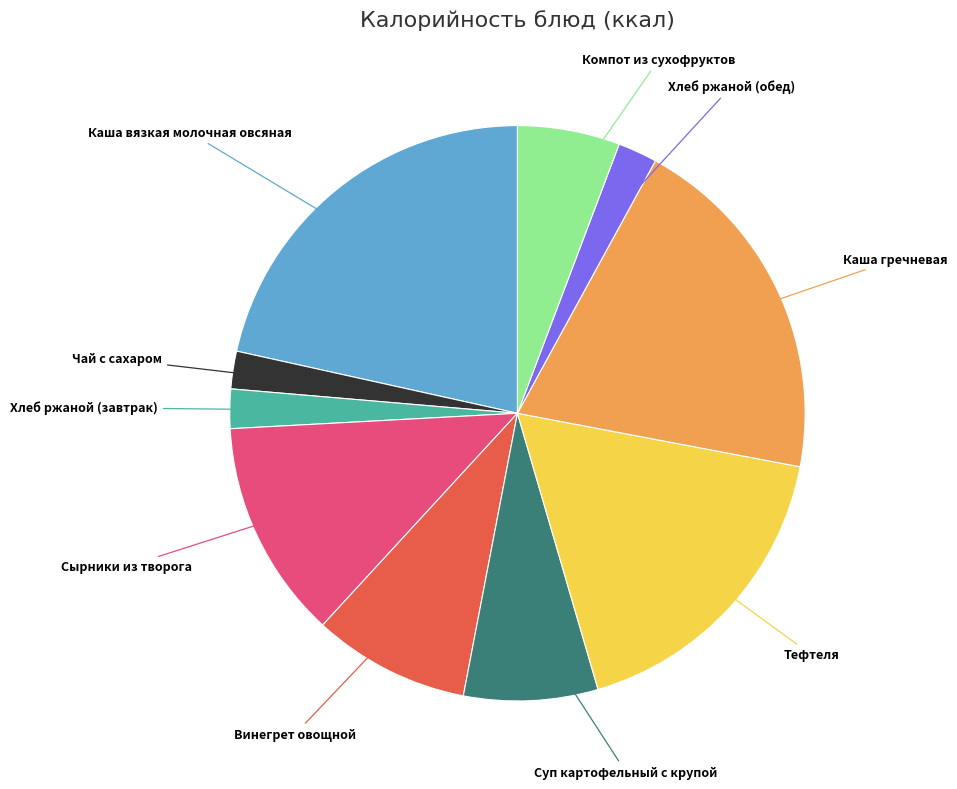

Does any single category account for the majority?

No